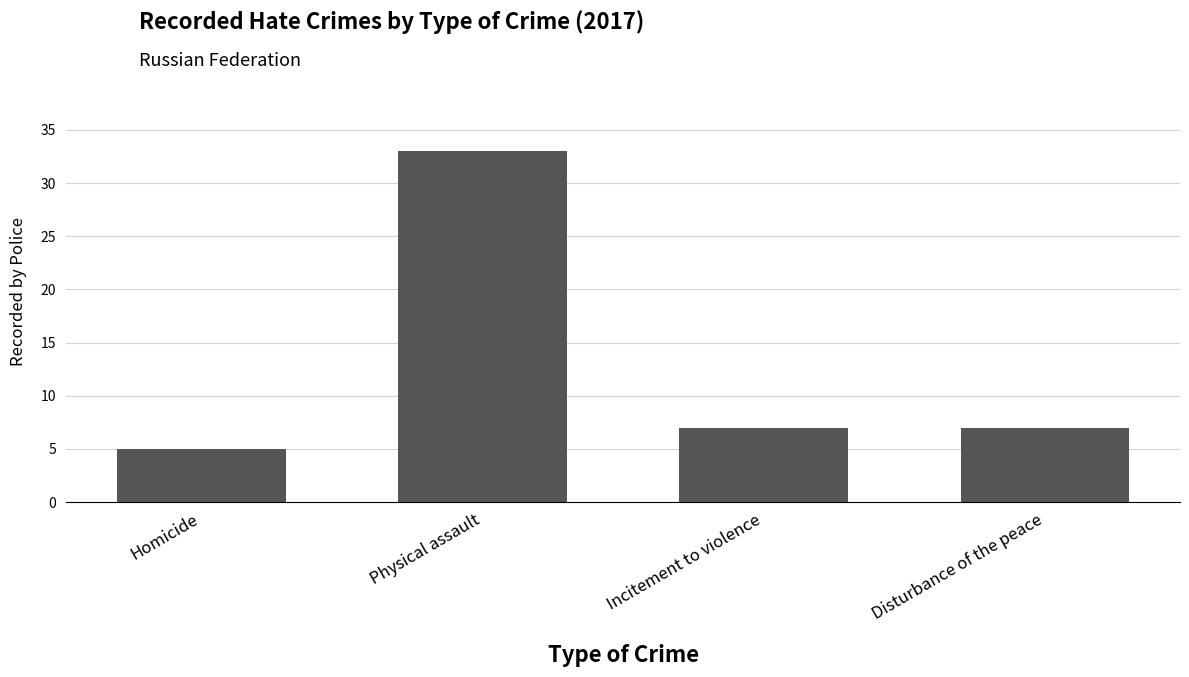

Which has a higher value, Disturbance of the peace or Physical assault?

Physical assault